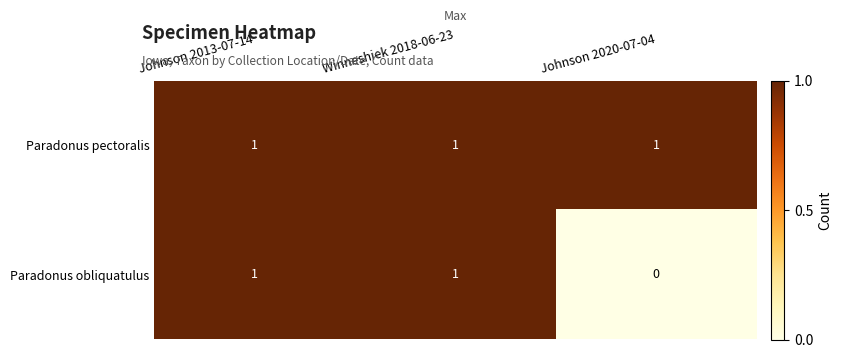

The value of Paradonus pectoralis at Winneshiek 2018-06-23 is 1. True or false?

True